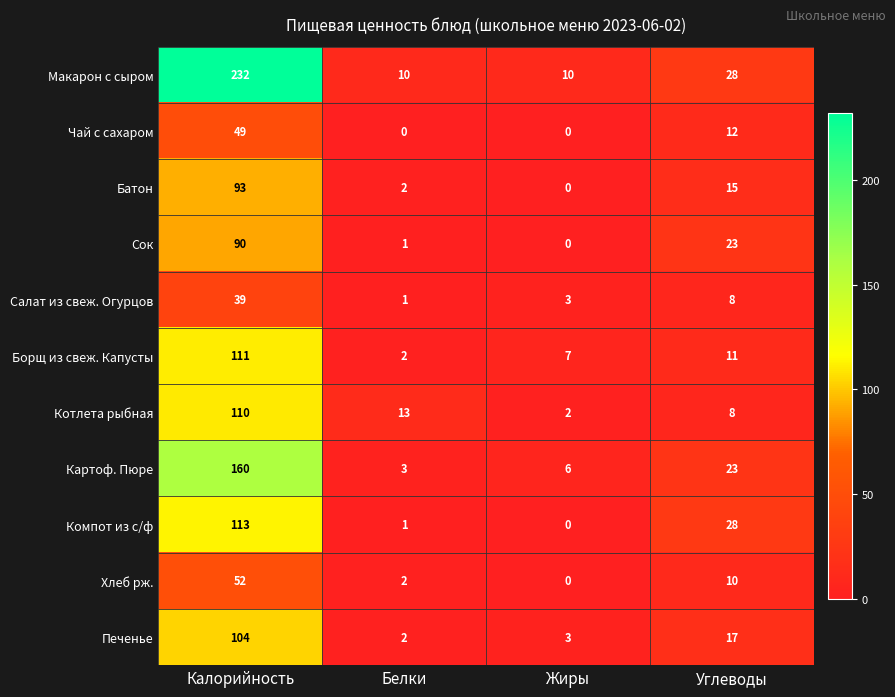

What is the difference between the maximum and minimum values in the Борщ из свеж. Капусты series?

109